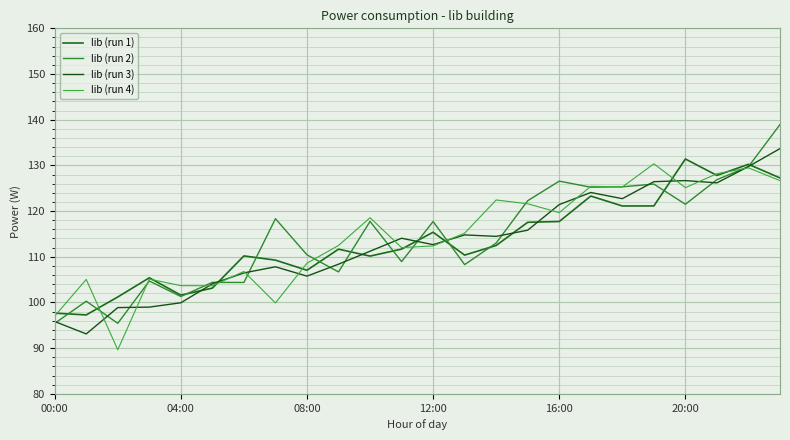

How many lines are shown in the chart?

4